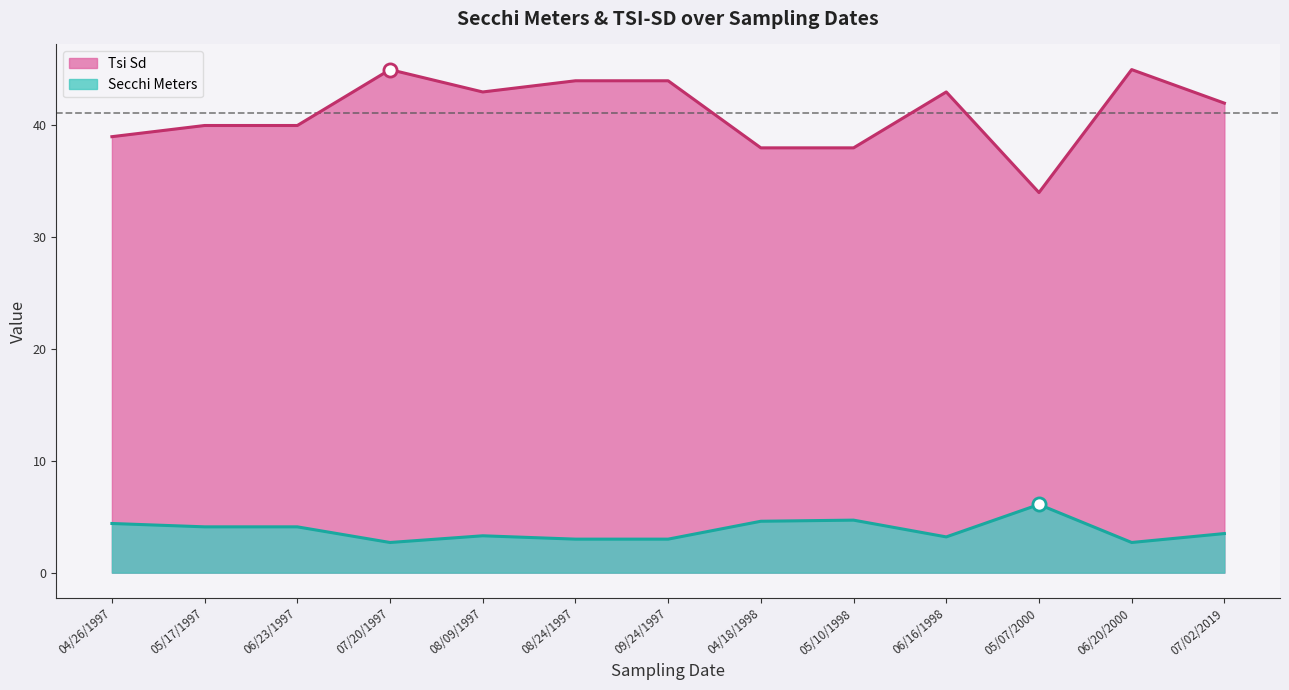

Which series contains the highest Y value?

Tsi Sd